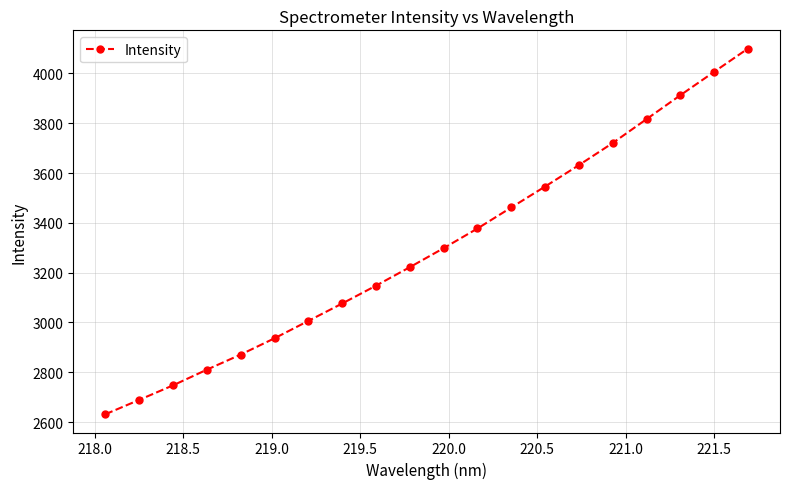

How many lines are shown in the chart?

1